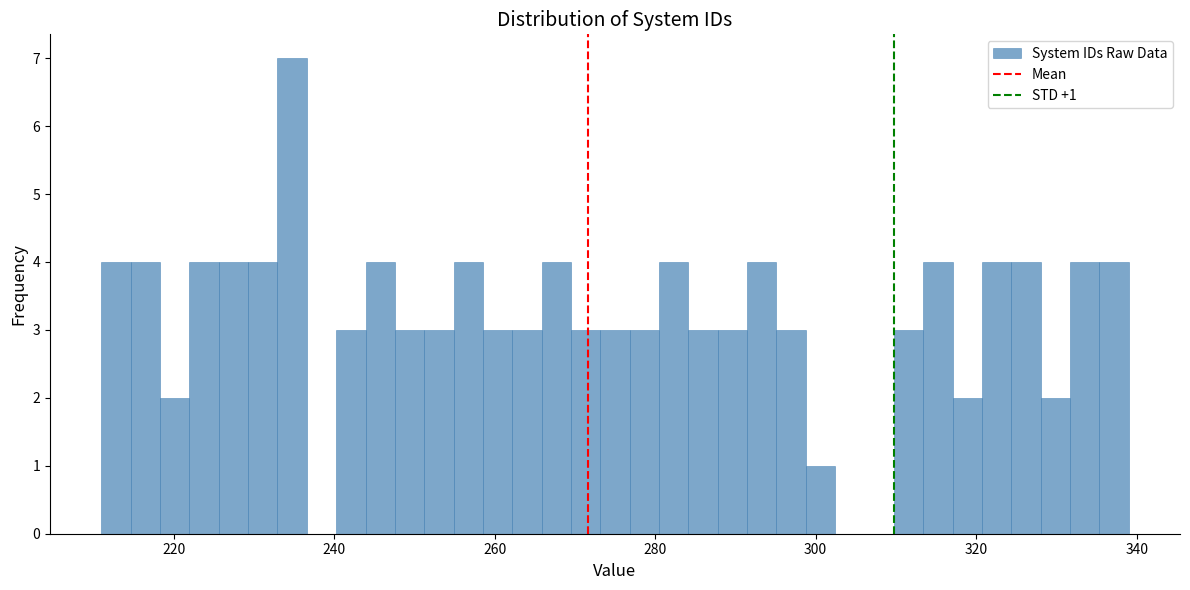

Around what value on the x-axis is the tallest bar? Give the approximate position of its centre, as read against the axis.

234